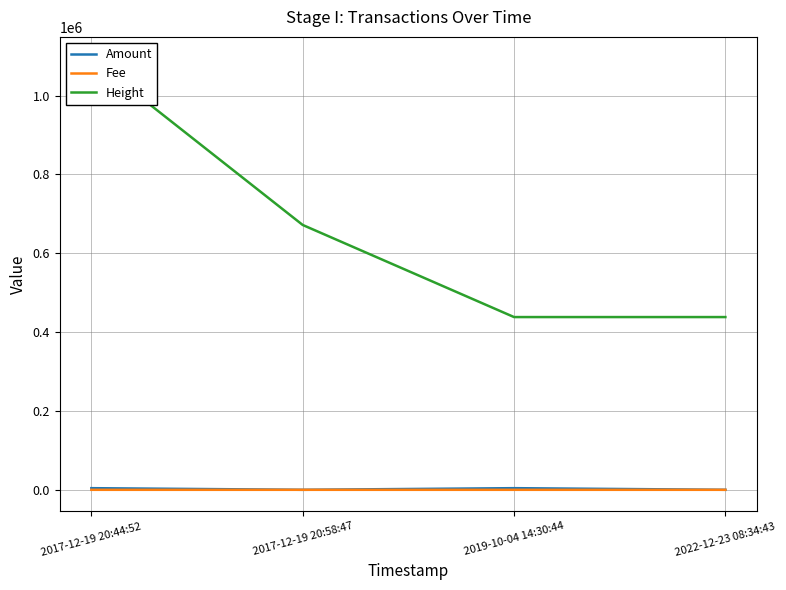

Which series has the widest spread of values?

Height